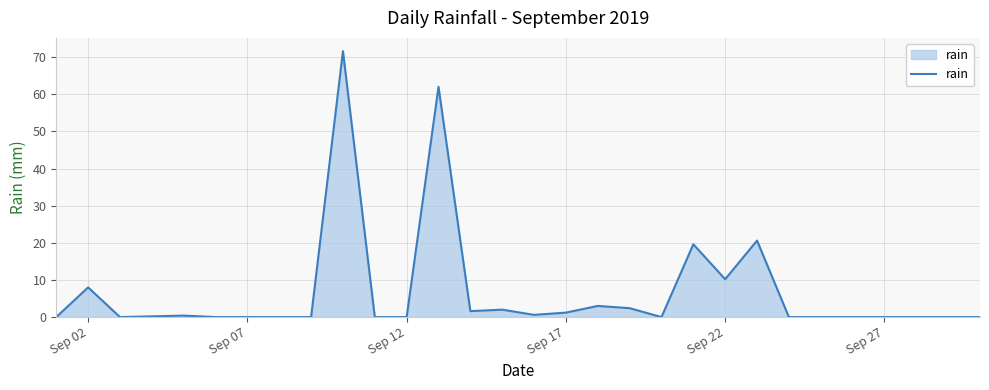

What is the greatest value displayed?

71.6